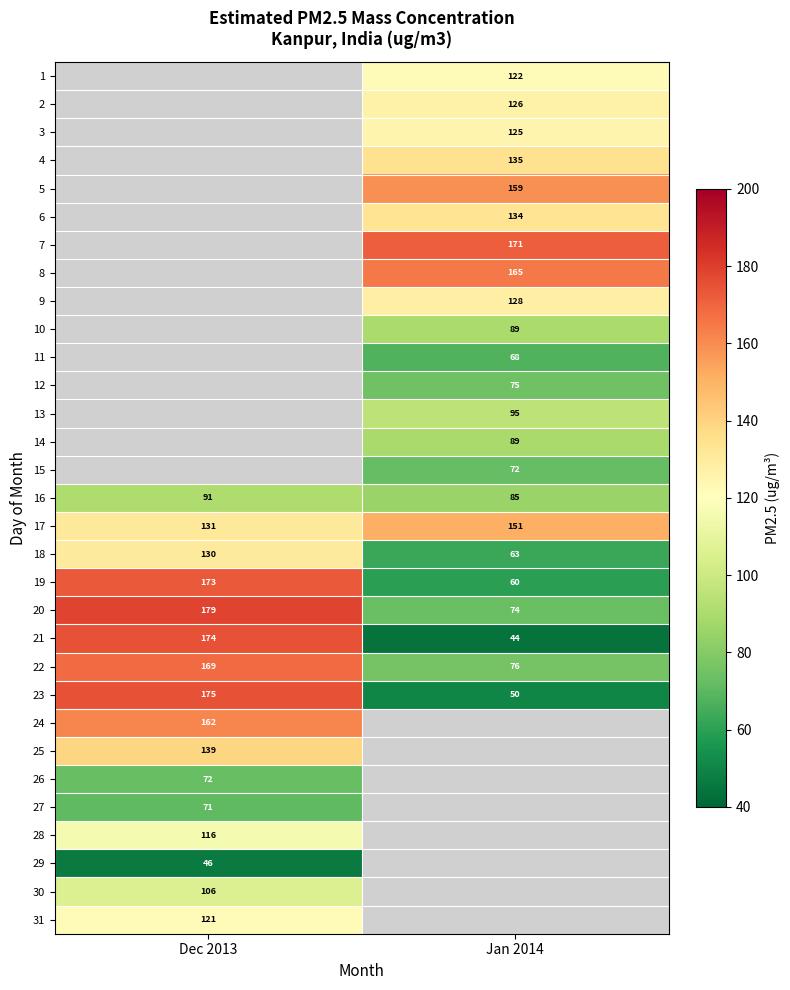

What is the greatest value displayed?

178.6